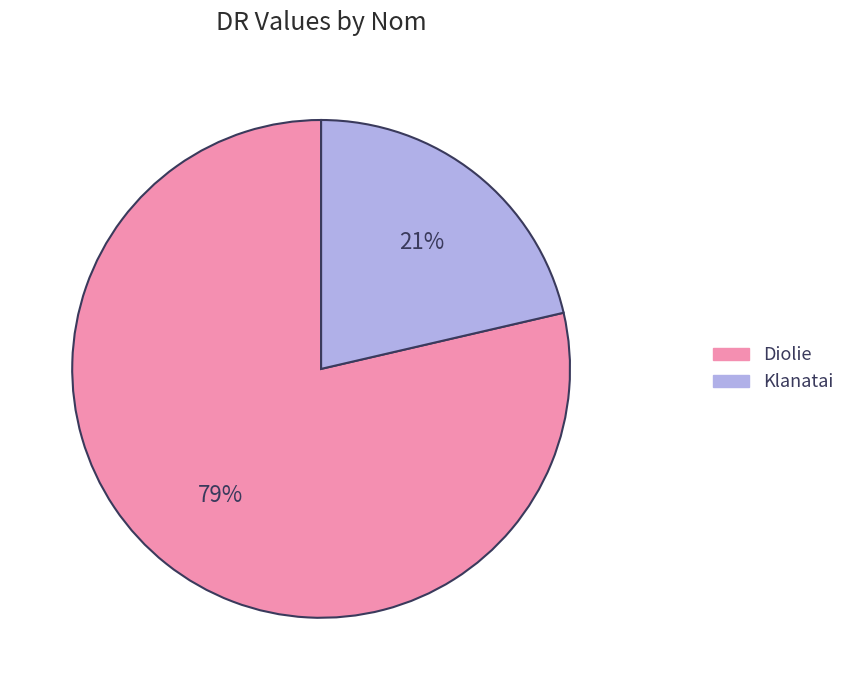

Between Diolie and Klanatai, which is larger?

Diolie